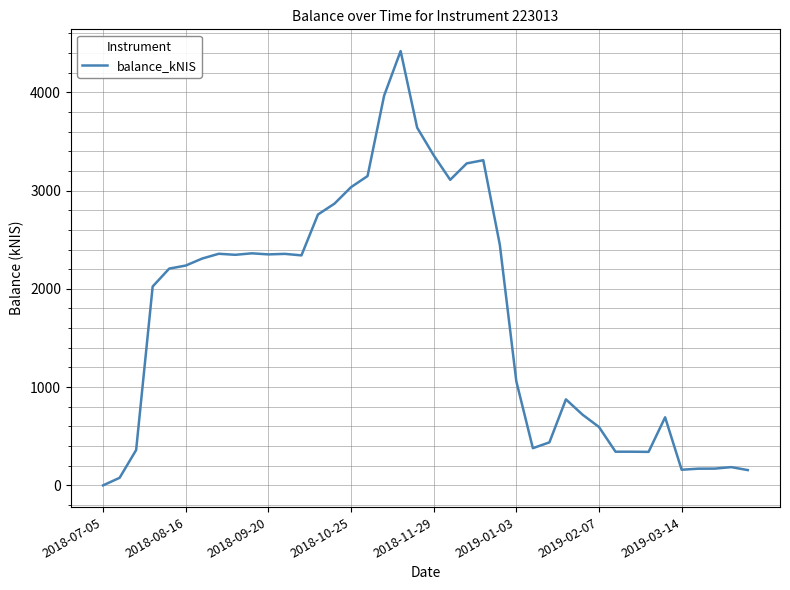

What is the difference between the maximum and minimum values?

4419.4